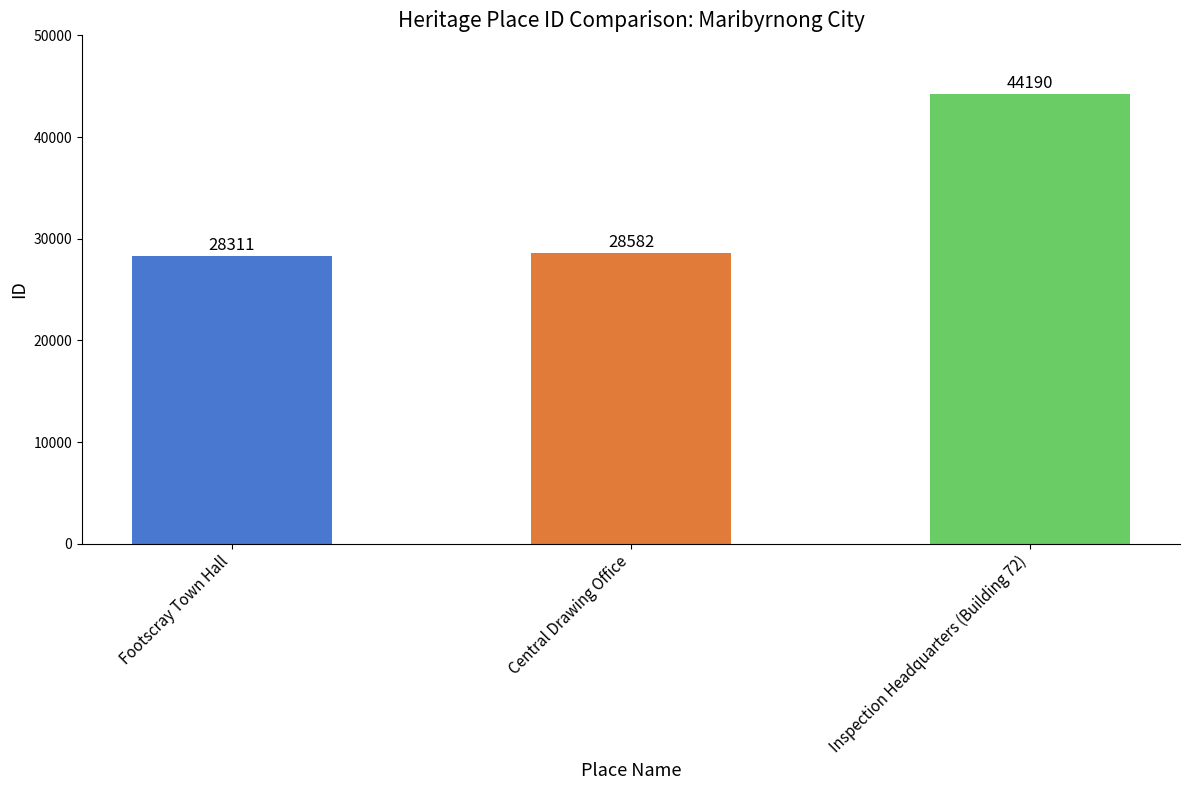

Reading left to right, extract all data points from this chart.

Footscray Town Hall=28311	Central Drawing Office=28582	Inspection Headquarters (Building 72)=44190